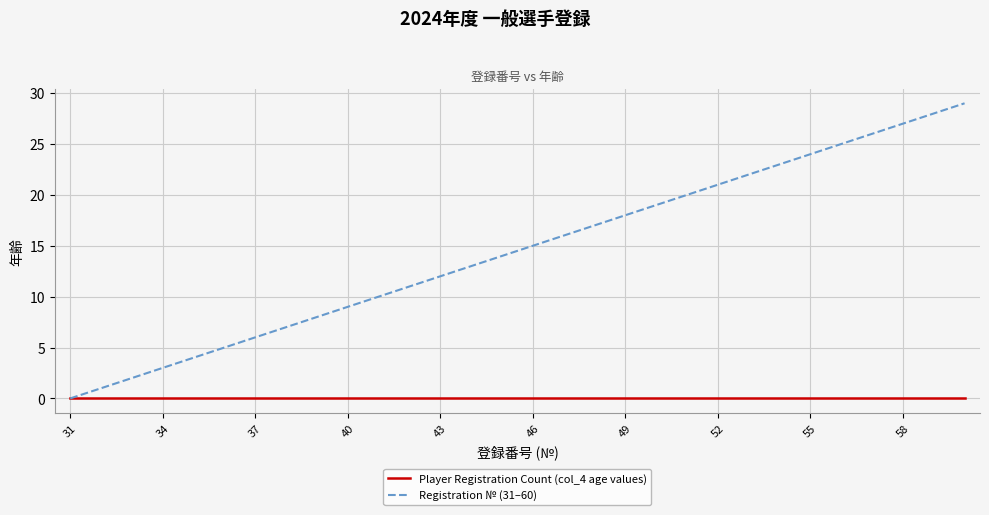

What is the greatest value displayed?

29